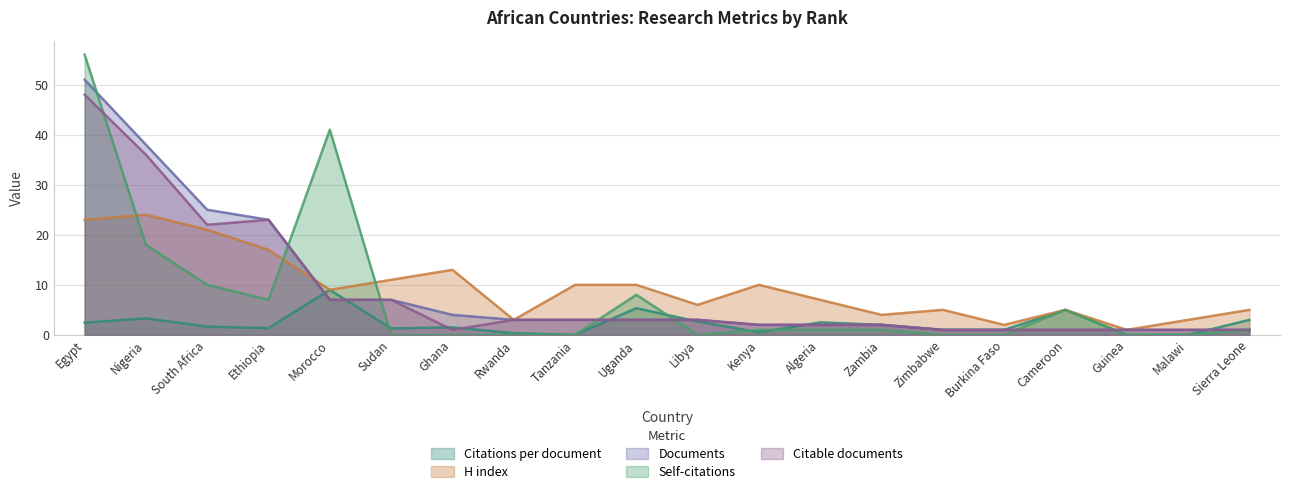

True or false: Documents and Citable documents intersect in this chart.

False